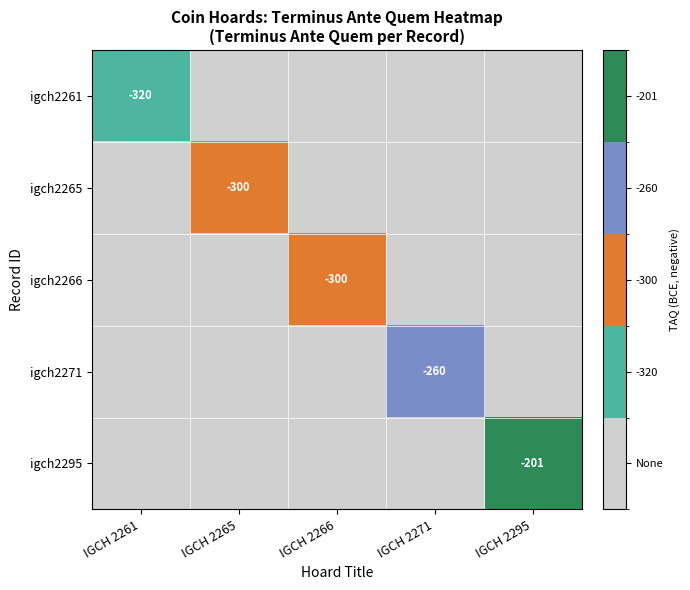

True or false: igch2271 has a value of -141 at IGCH 2271.

False